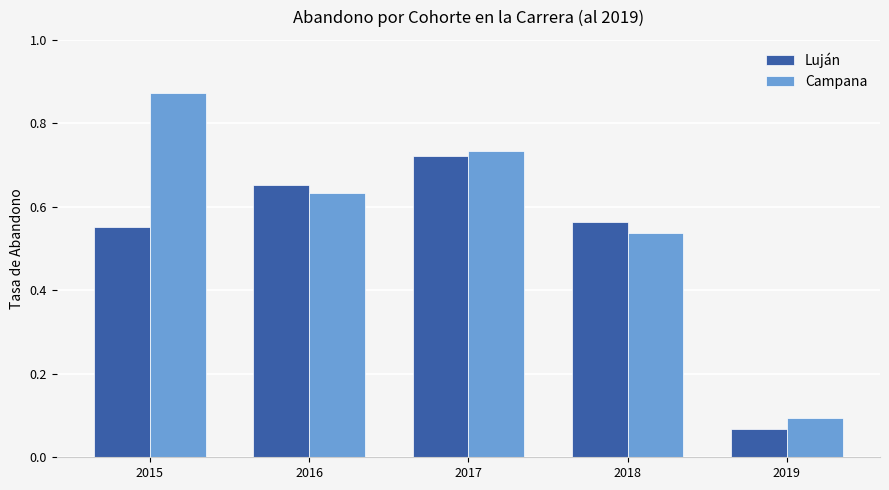

What is the difference between the maximum and second lowest values in the Luján series?

0.2